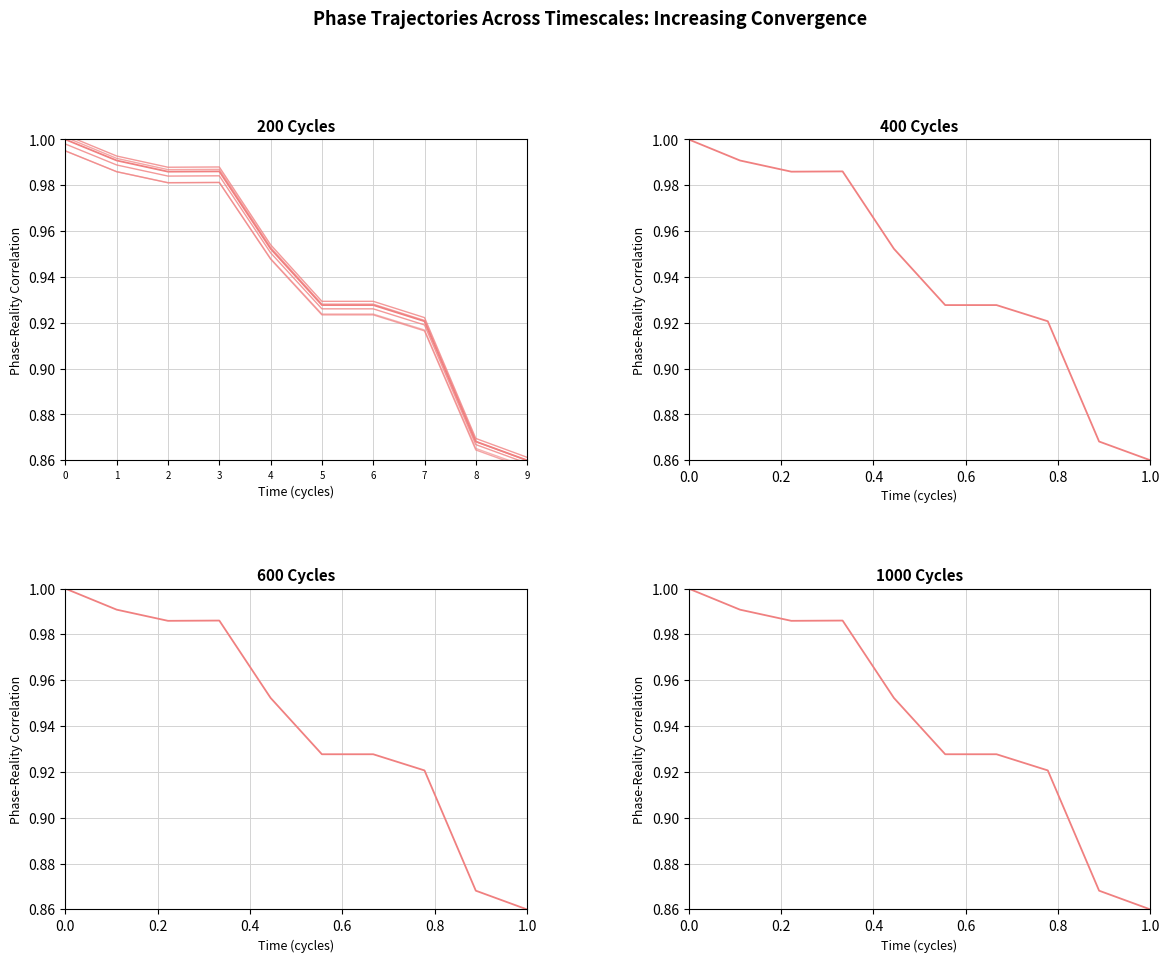

The uin_v1 series shows 0.4 at 8. True or false?

False